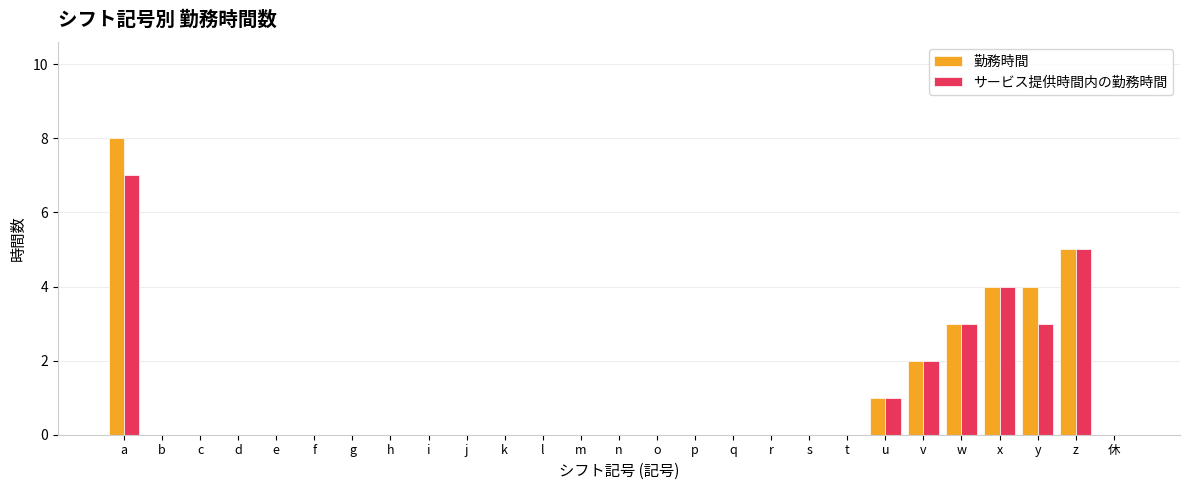

What is the maximum value for サービス提供時間内の勤務時間?

7